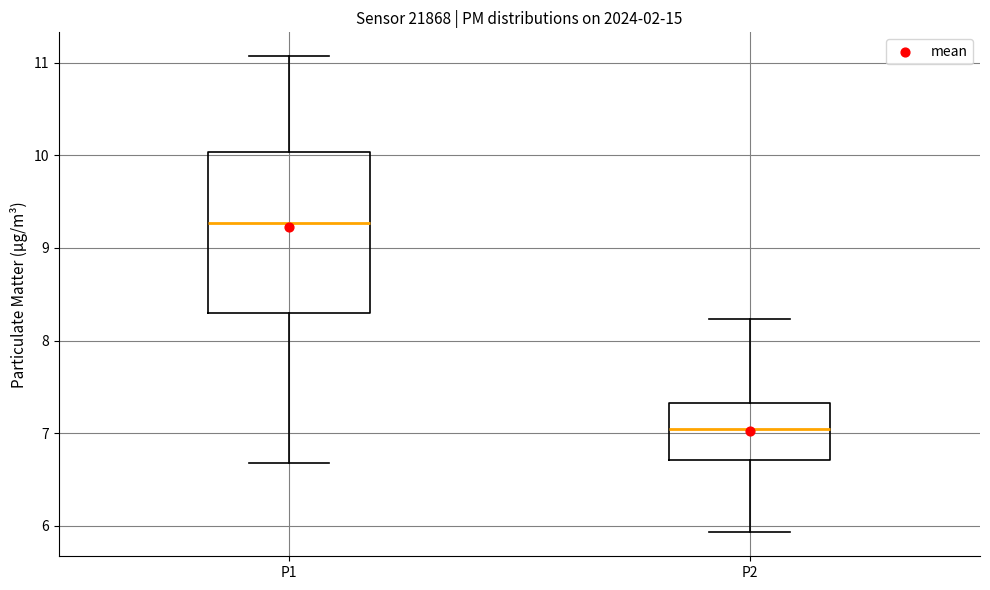

Where is the upper edge of the box for P2 on the y-axis? The values are not printed on the chart, so give them approximately, as read against the axis.

7.3